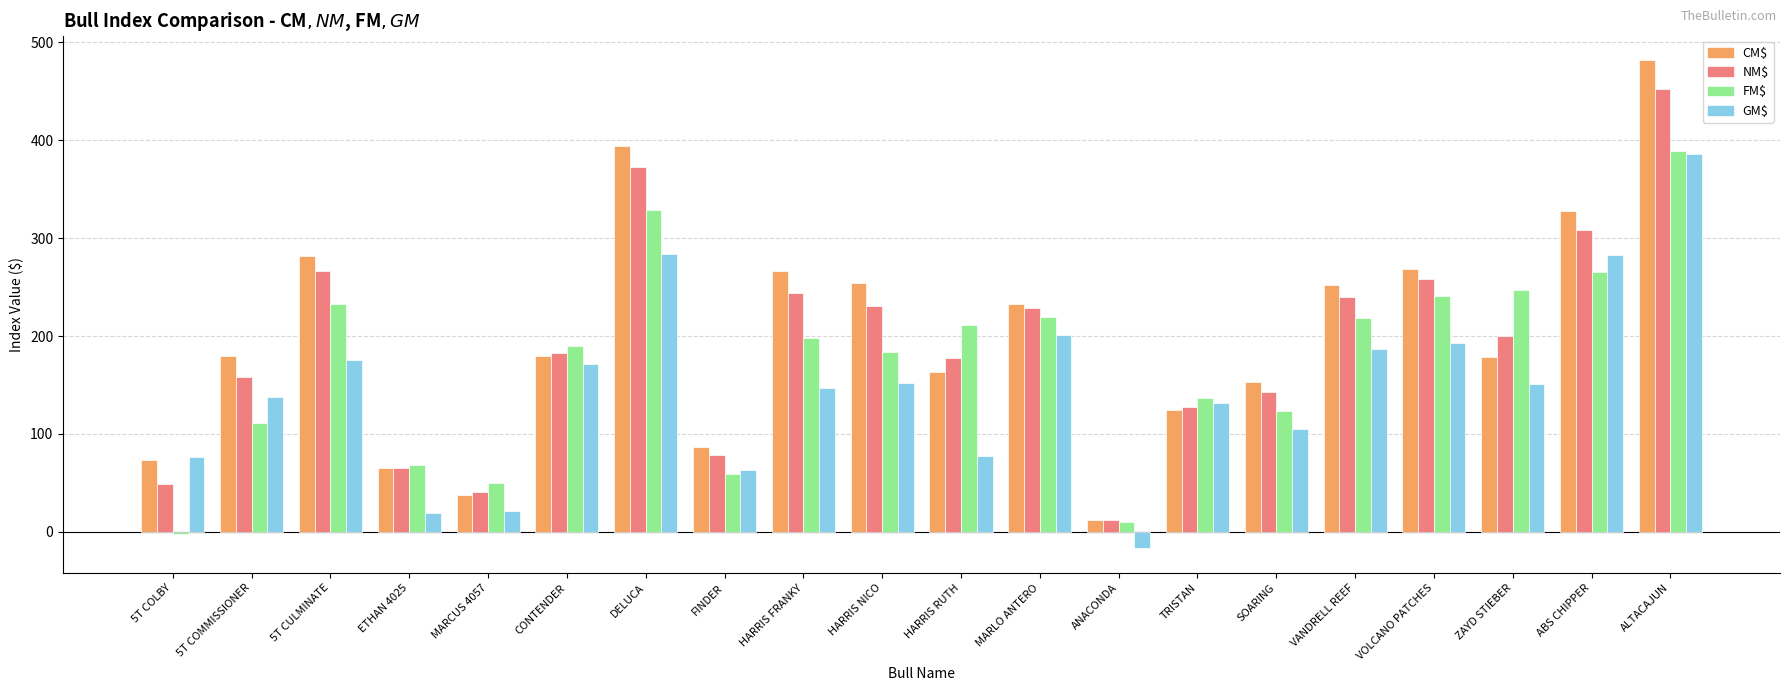

What is the label of the 15th bar from the right?

CONTENDER